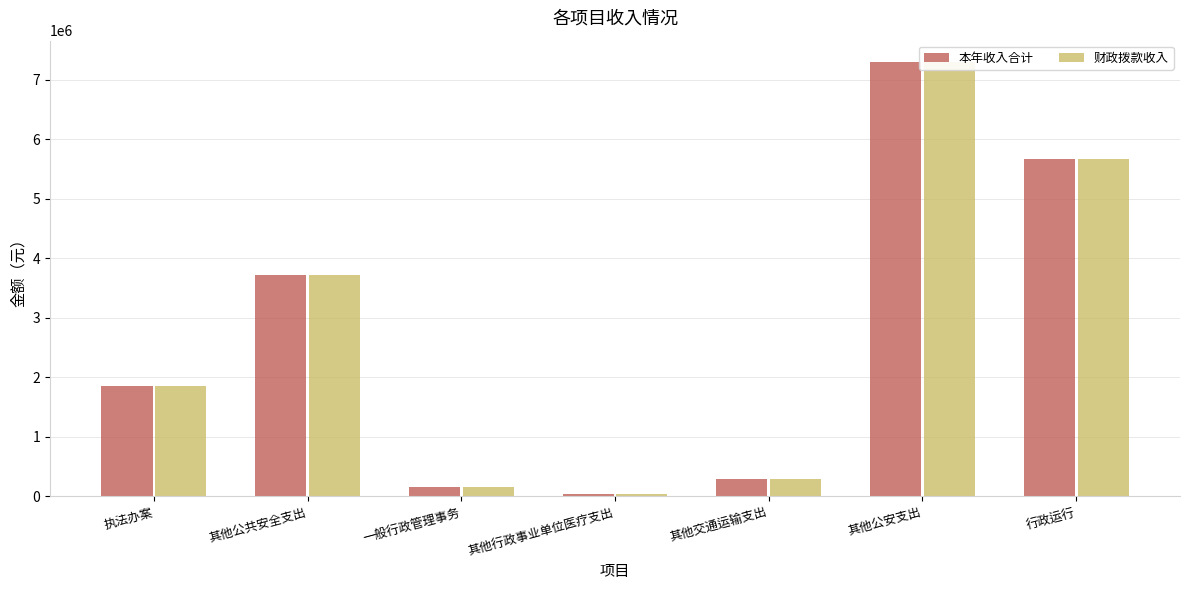

What position from the left is 其他交通运输支出?

5